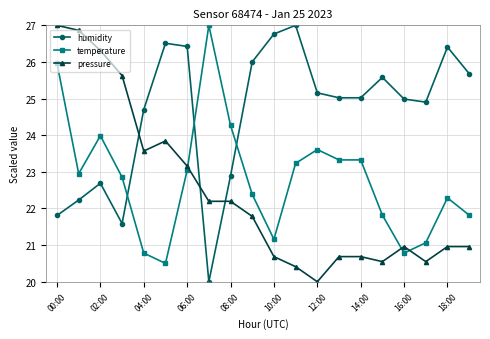

How many data points in pressure are above 21?

10